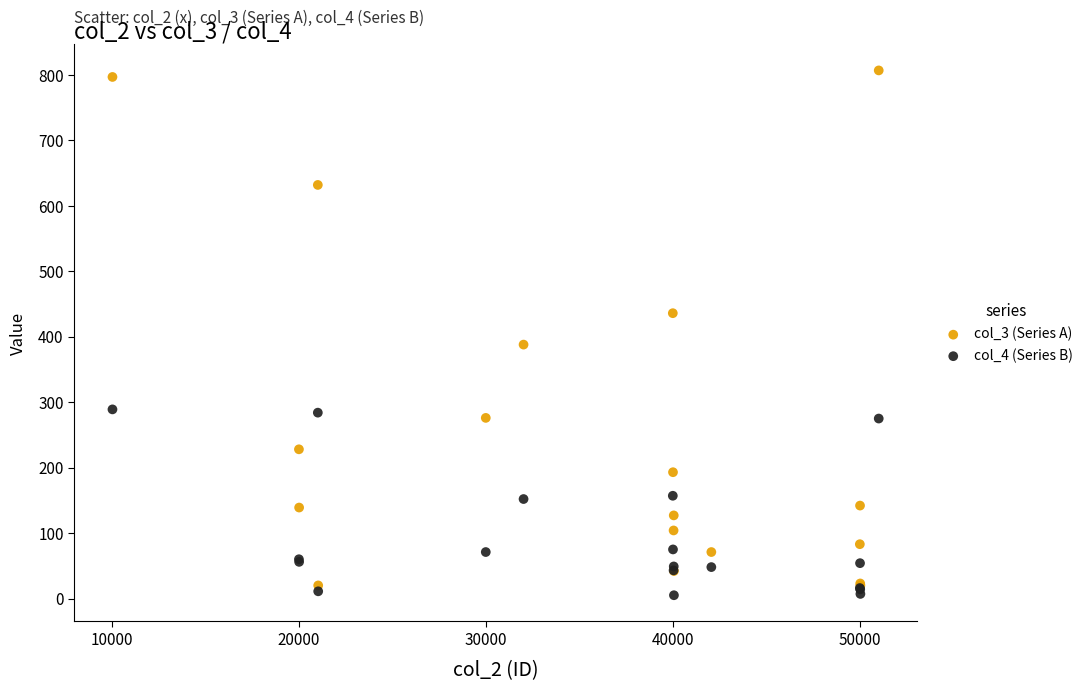

Which series contains the highest Y value?

col_3 (Series A)